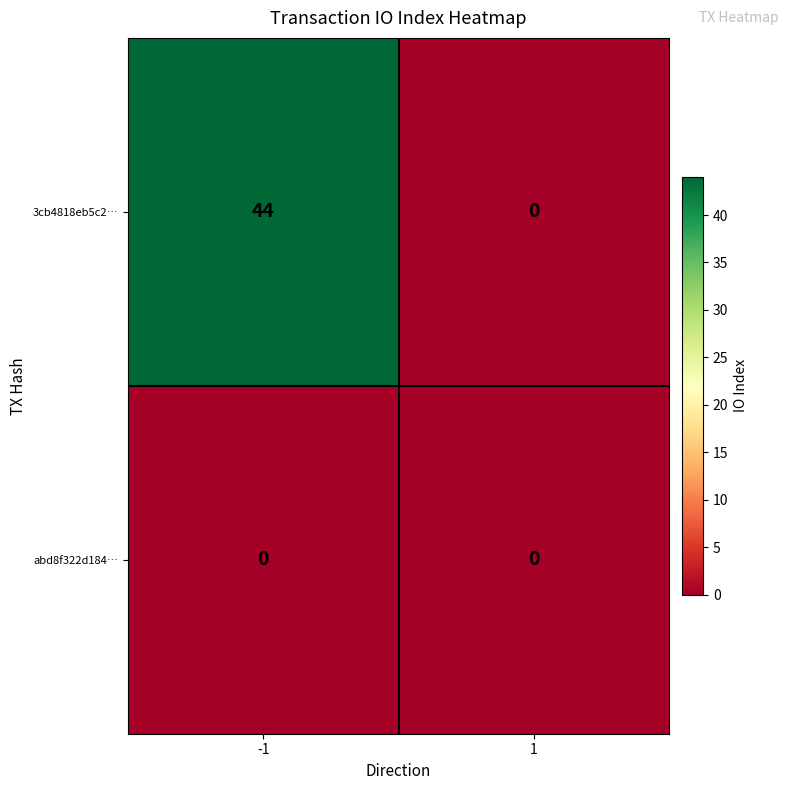

Reading right to left, what are all the values shown in this chart?

3cb4818eb5c2…: 0	44
abd8f322d184…: 0	0